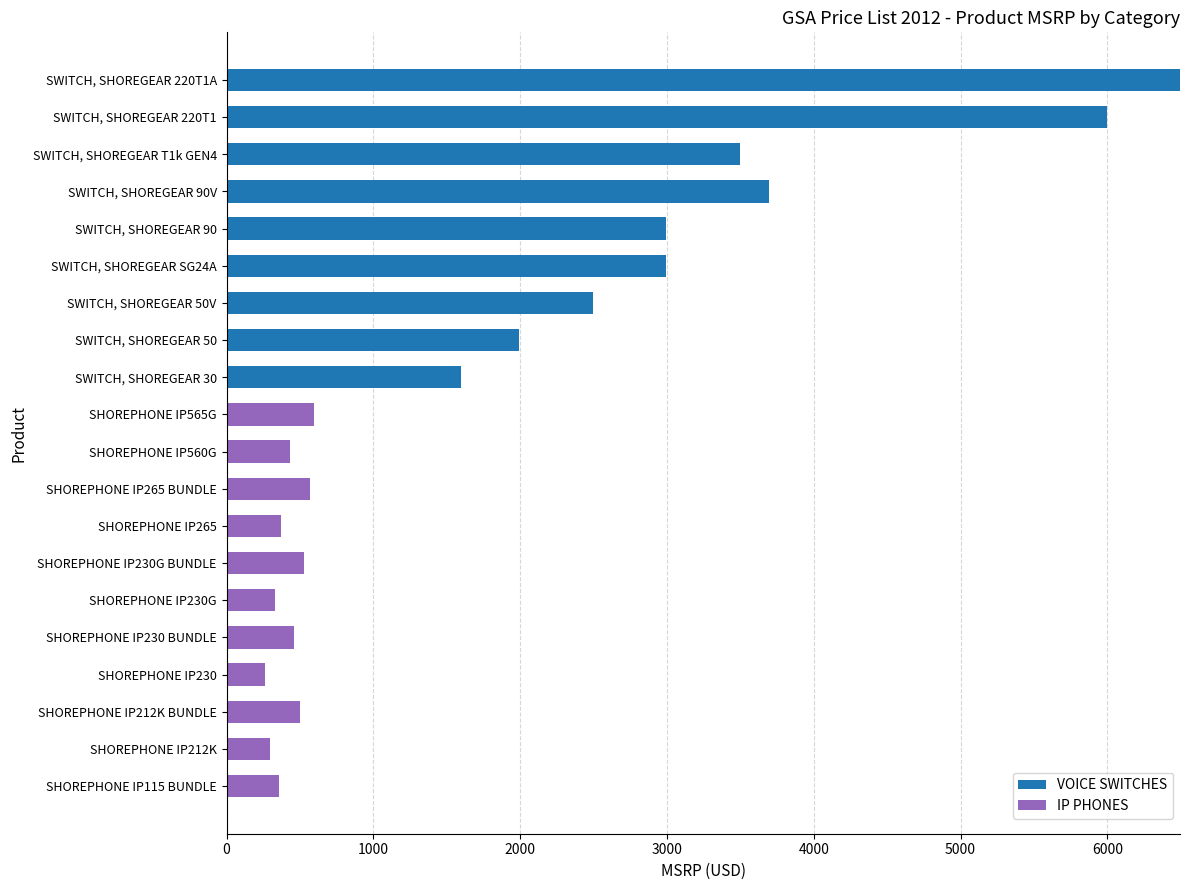

Count the number of categories in the chart.

20